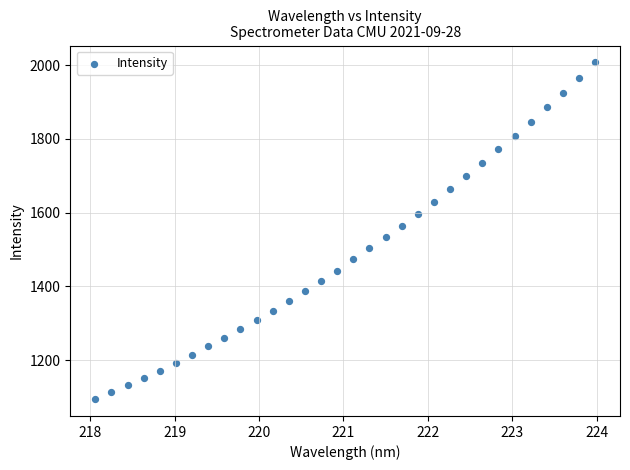

What is the range of X values (max minus min)?

5.9